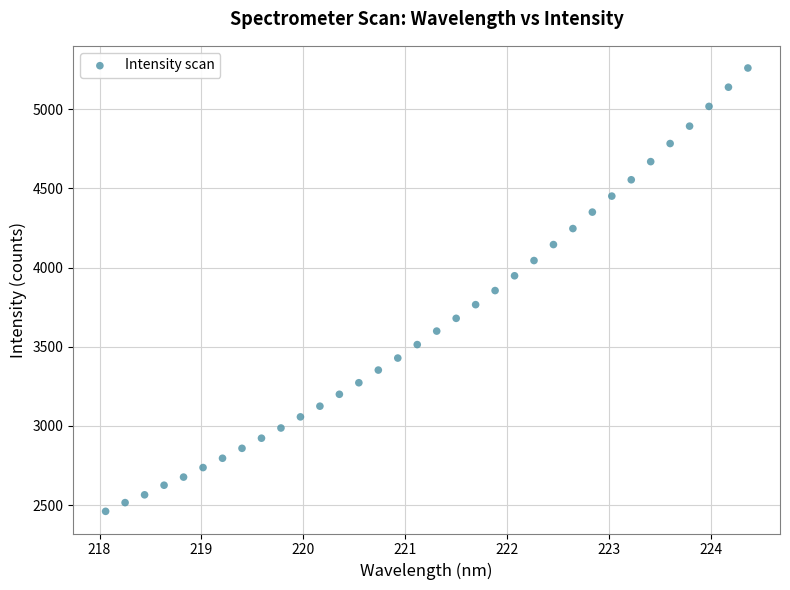

What is the range of Y values (max minus min)?

2800.1